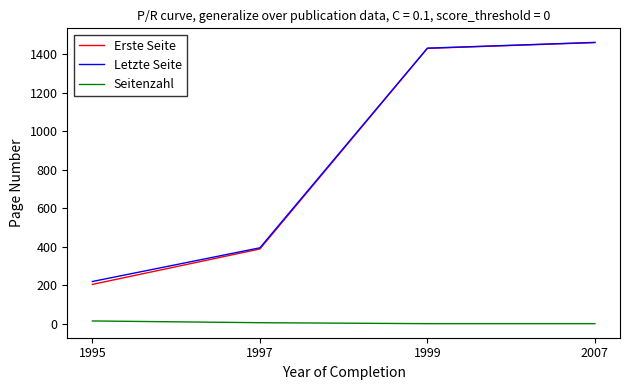

True or false: Erste Seite has a value of 389 at 1997.

True